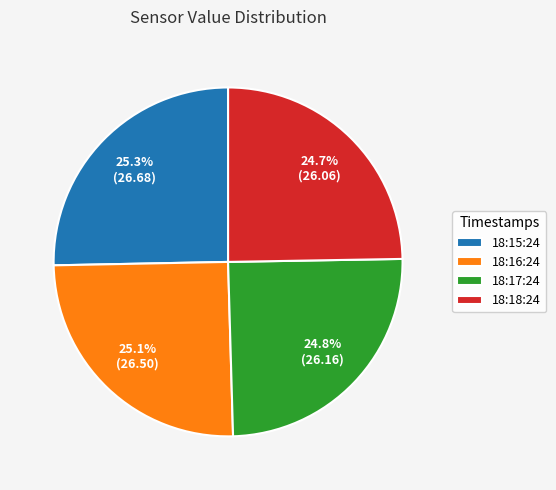

What is the ratio of the value at 18:18:24 to the value at 18:17:24?

1.0